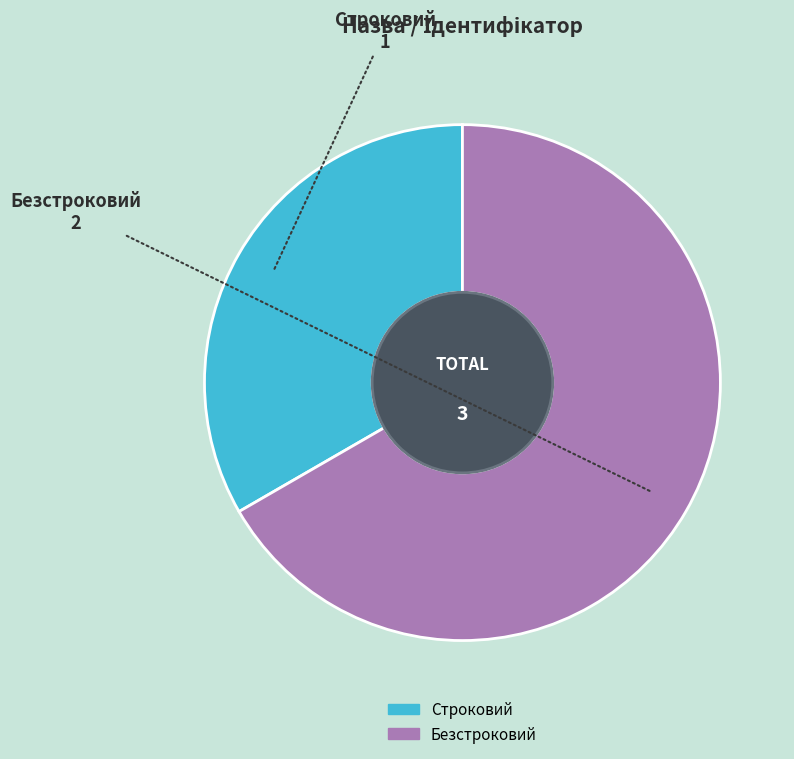

Which category has the biggest portion of the pie?

Безстроковий